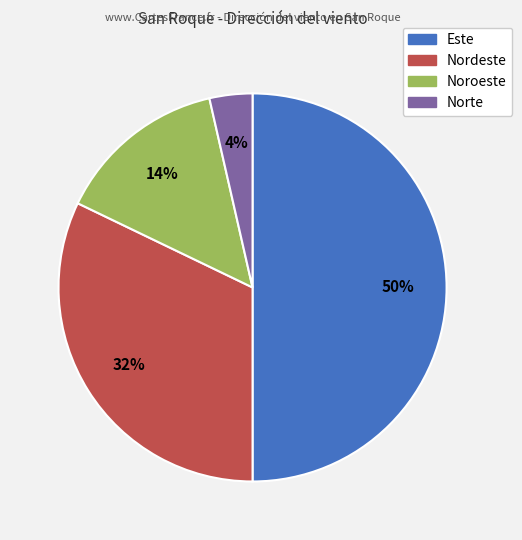

Which category has the biggest portion of the pie?

Este